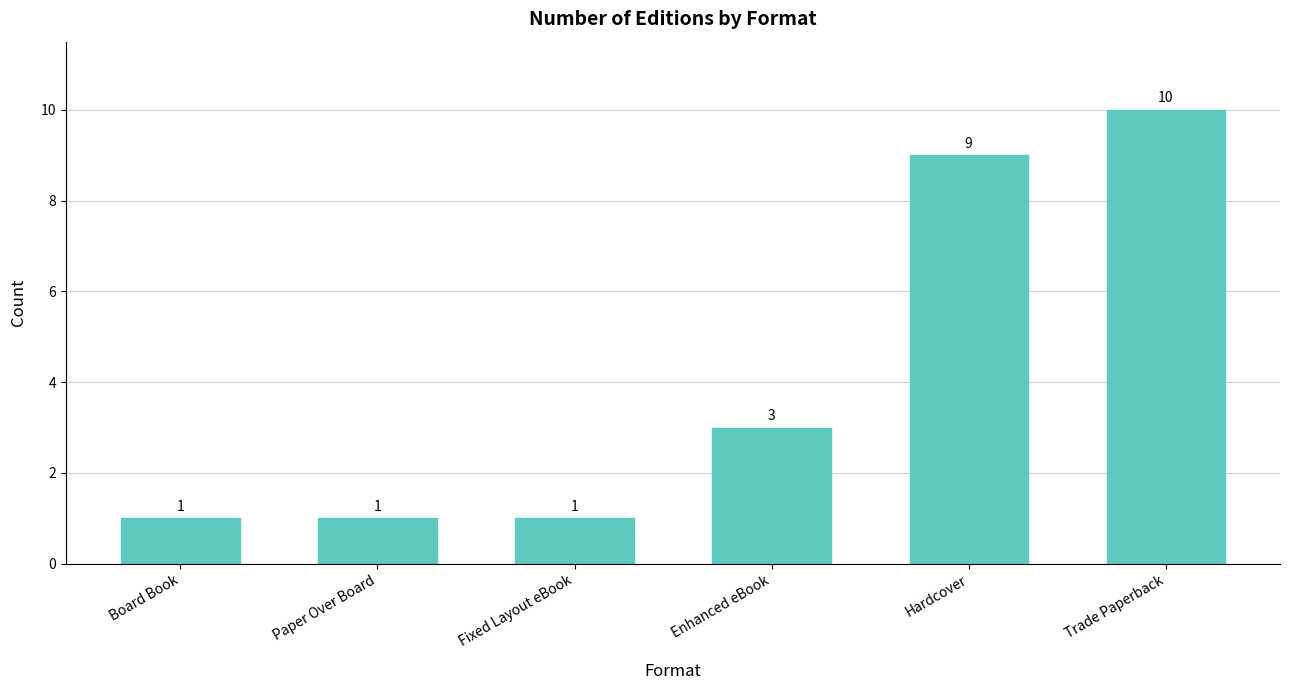

What is the ratio of the value at Trade Paperback to the value at Enhanced eBook?

3.3